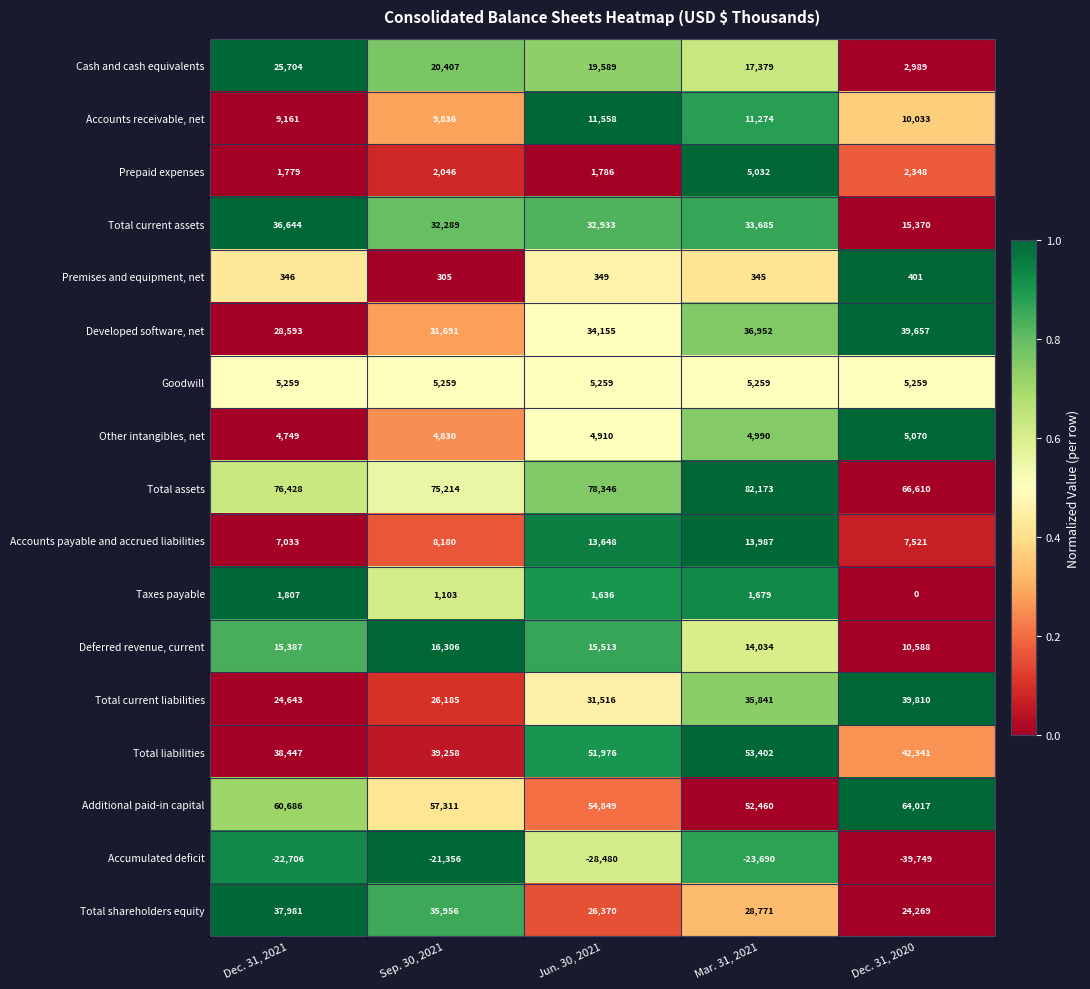

Where does the Additional paid-in capital series first go above 57311?

Dec. 31, 2021